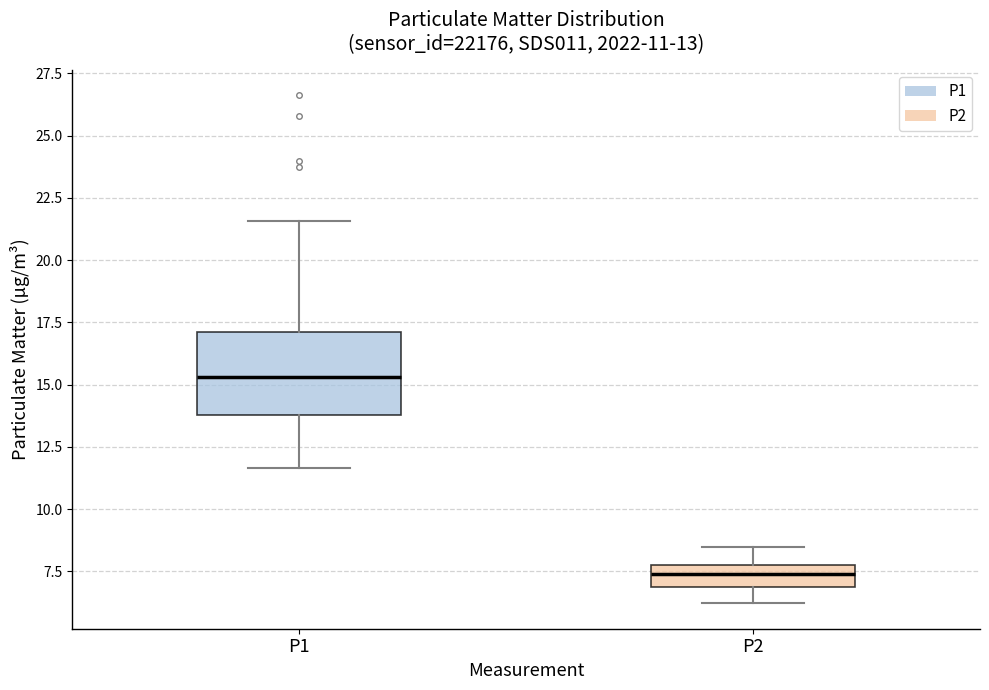

Which box's median line is the highest?

P1